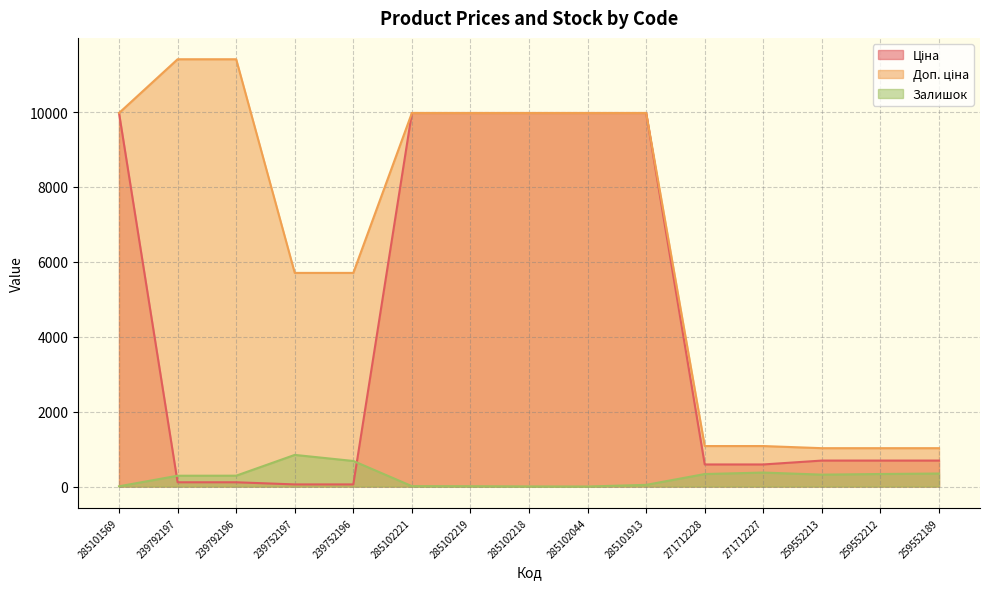

What is the maximum value shown in the chart?

11410.0